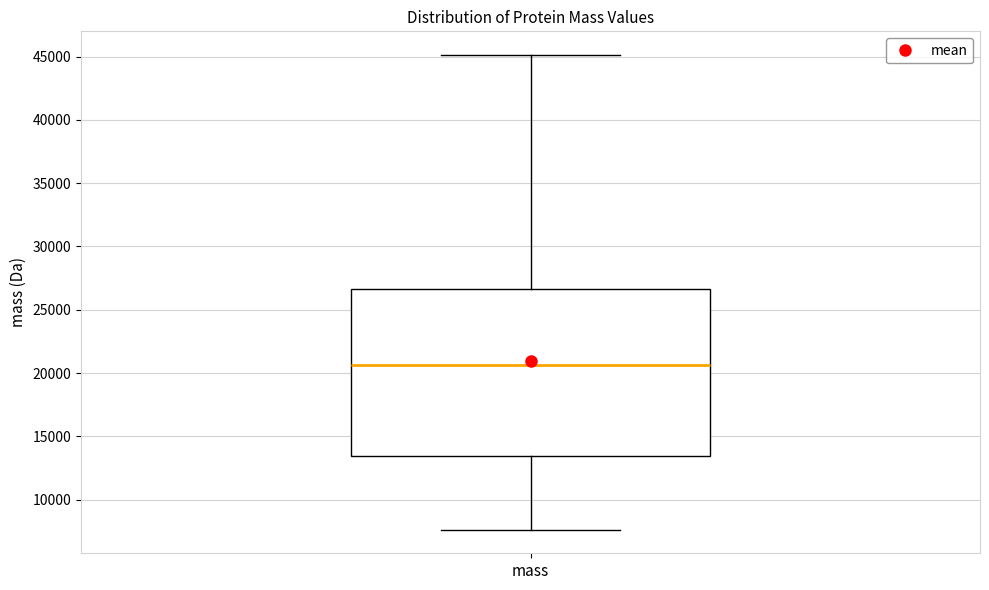

Read this box plot against the y-axis: the position of the median line, the range covered by the box, and the ends of both whiskers. The values are not printed on the chart, so give them approximately, as read against the axis.

median 20500, box 13500 to 26500, whiskers 7500 to 45000